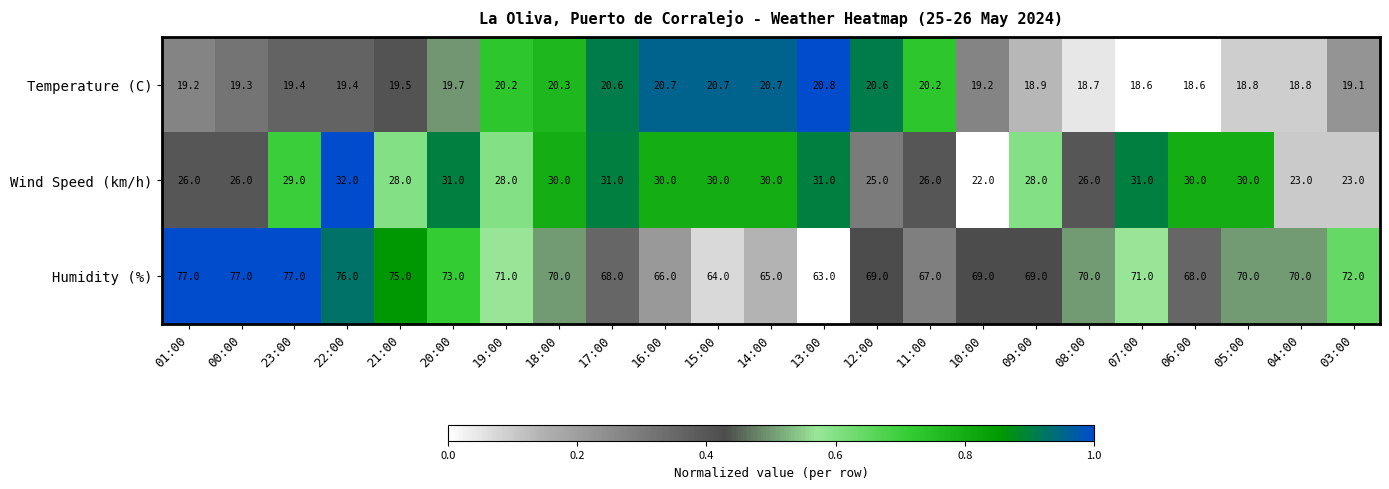

What is the maximum value shown in the chart?

77.0